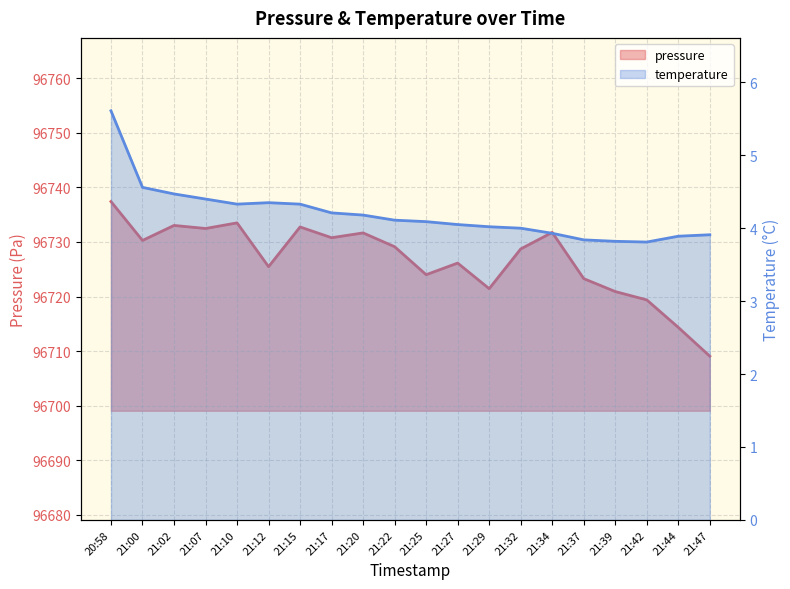

Reading left to right, extract all data points from this chart.

pressure: 96737.4	96730.3	96733.0	96732.5	96733.5	96725.5	96732.8	96730.8	96731.7	96729.1	96724.0	96726.1	96721.4	96728.7	96731.8	96723.3	96720.9	96719.4	96714.3	96709.1
temperature: 5.6	4.6	4.5	4.4	4.3	4.3	4.3	4.2	4.2	4.1	4.1	4.0	4.0	4.0	3.9	3.8	3.8	3.8	3.9	3.9